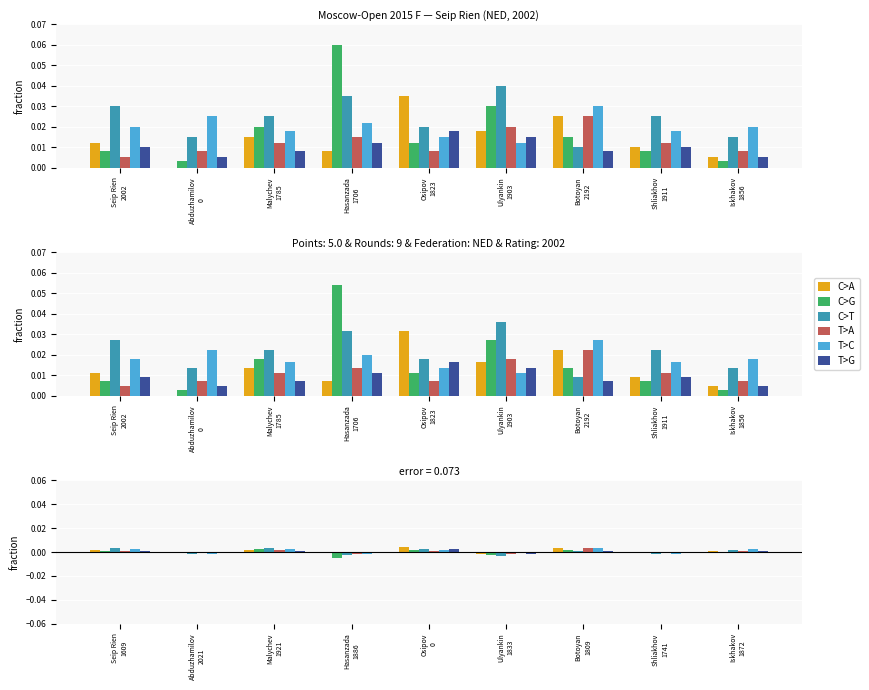

Where is T>G nearest to the value 0?

Abduzhamilov 2021